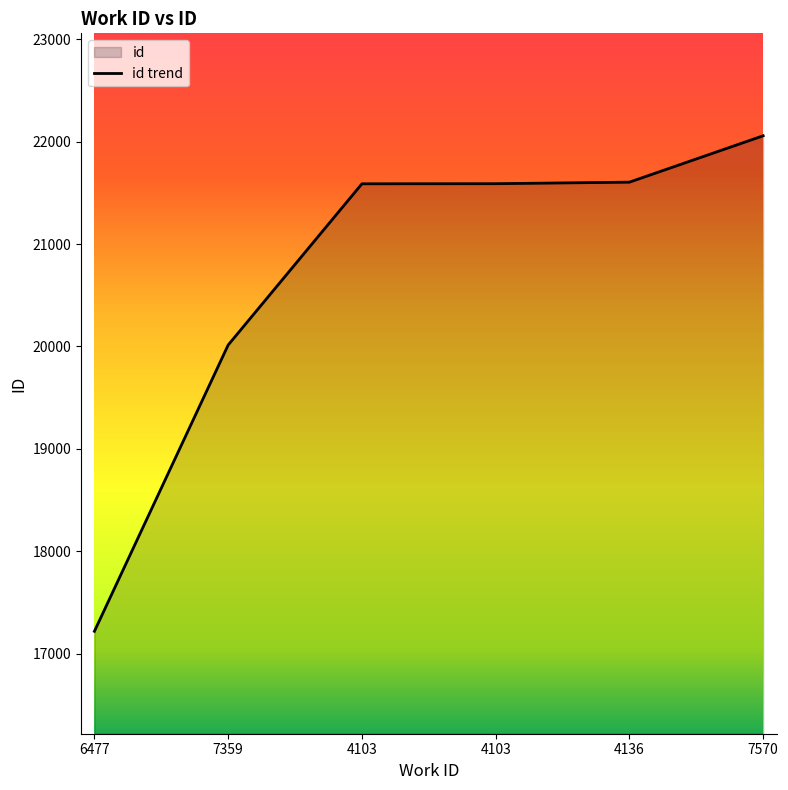

What is the smallest value displayed?

17219